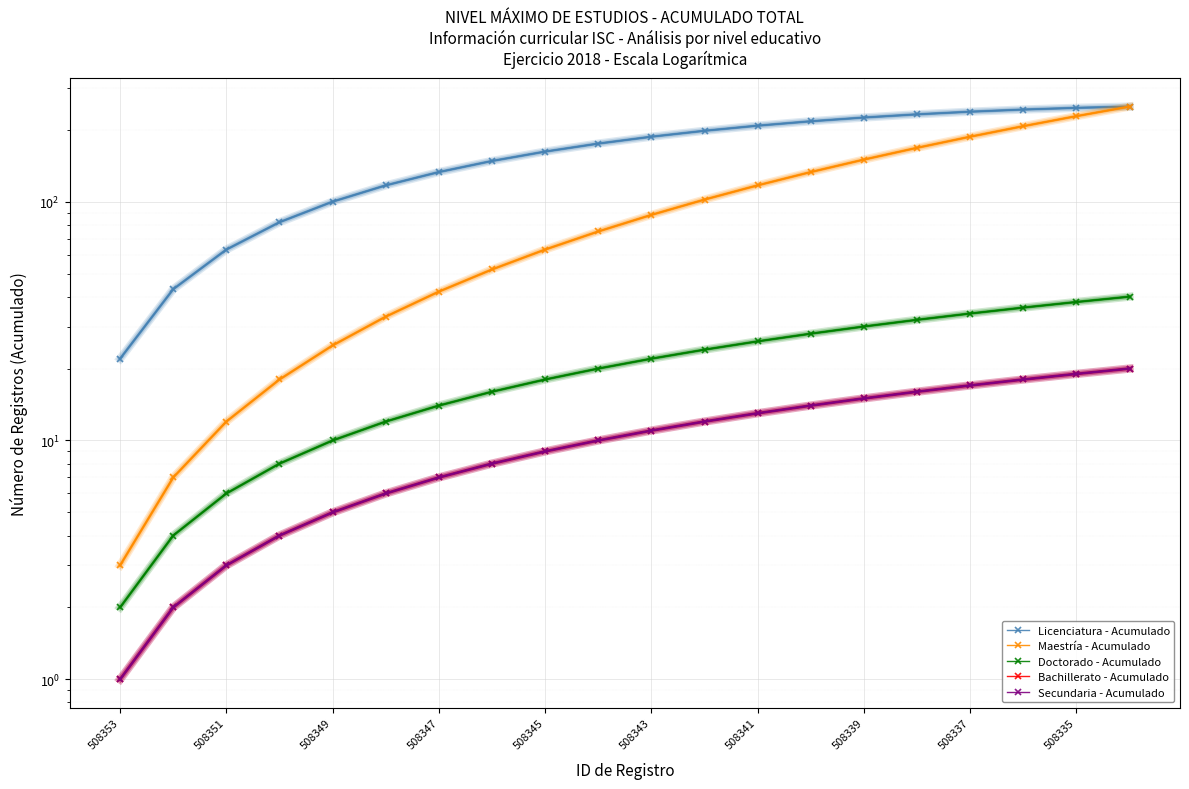

What is the approximate value of Bachillerato - Acumulado at 508339, to the nearest 5?

15